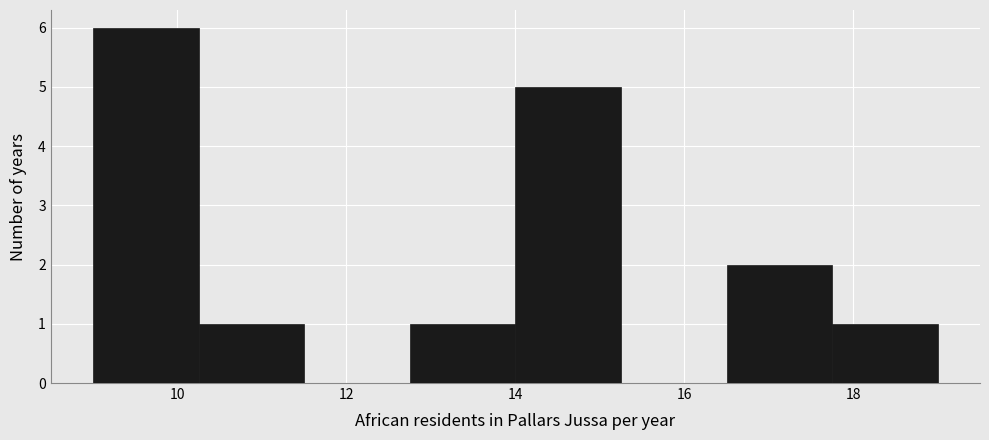

How tall is the bar that spans 12.75 to 14.00 on the x-axis? Neither the bar edges nor the heights are printed on the chart, so give them approximately, as read against the axes.

1